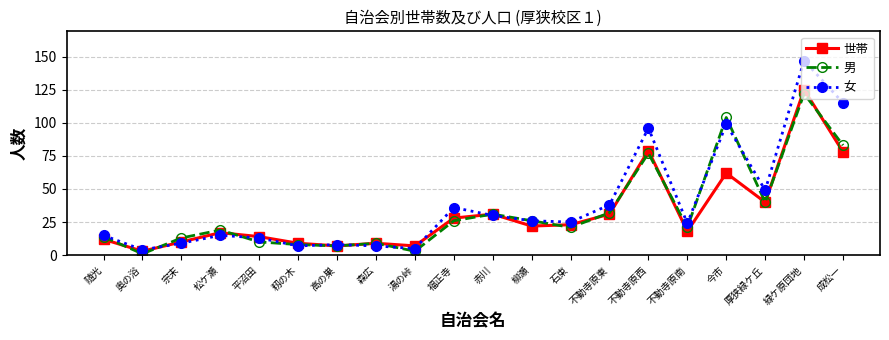

What is the spread (max minus min) of values at 高の巣?

1